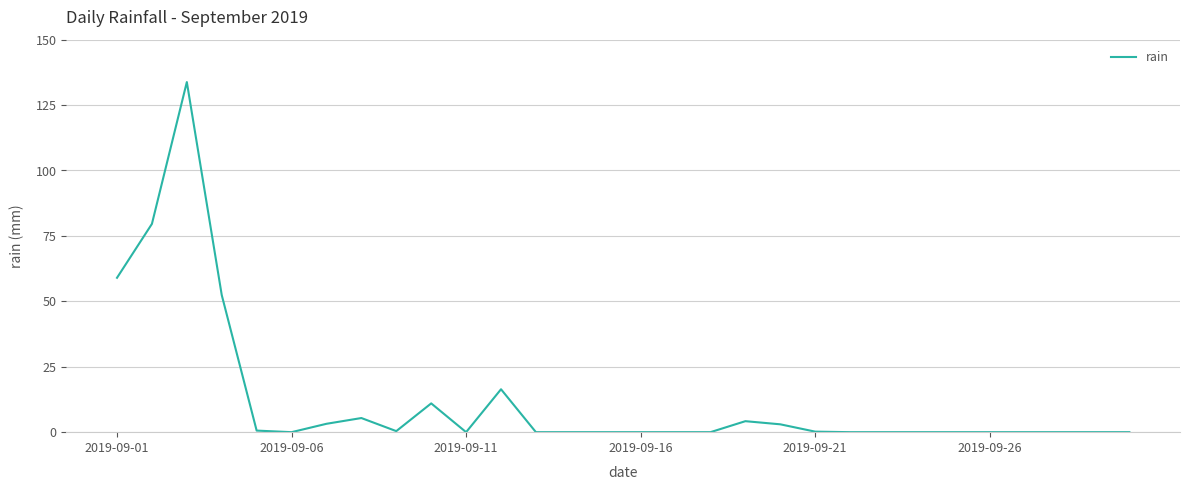

What is the greatest value displayed?

133.8